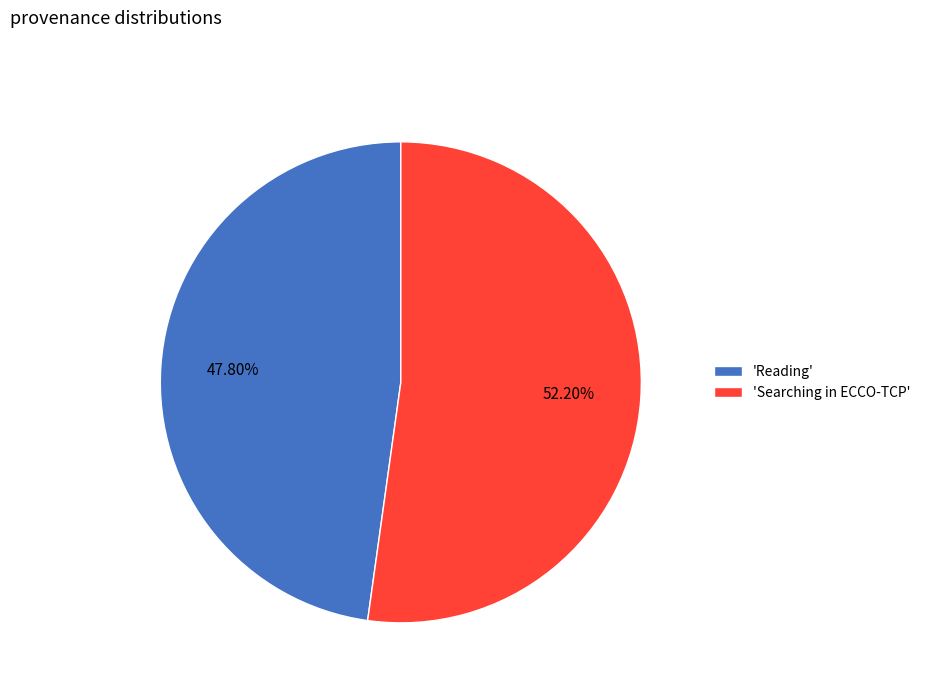

Approximately how many times larger is the value at 'Searching in ECCO-TCP' compared to 'Reading'?

1.1